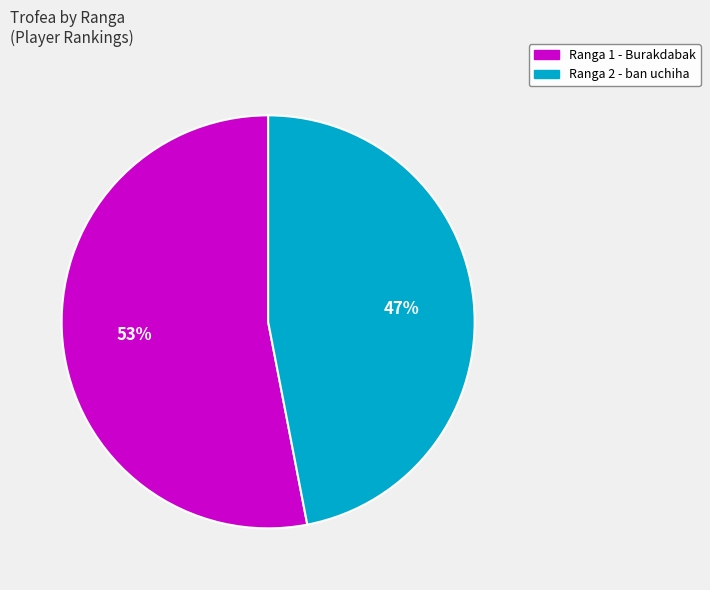

Does any single category account for the majority?

Yes